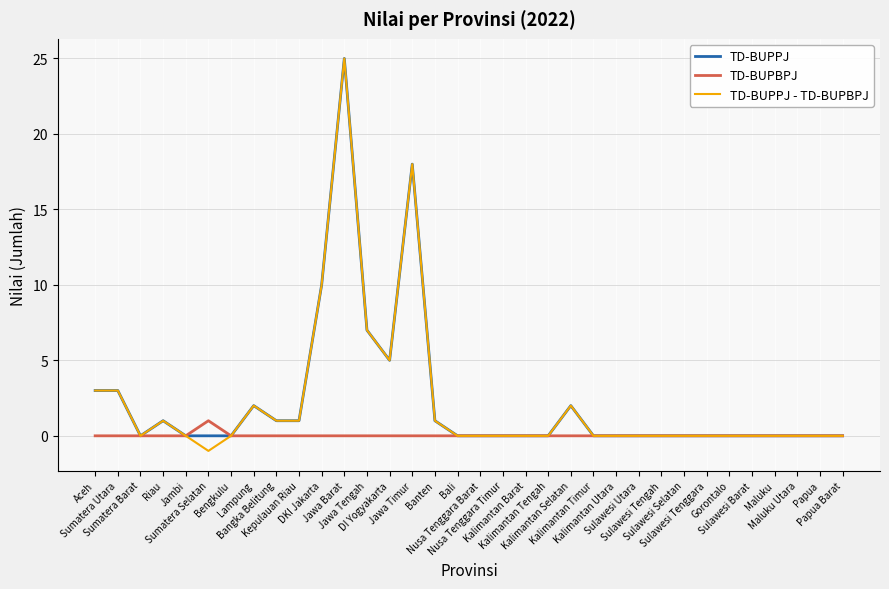

Which label corresponds to the largest value in the chart?

Jawa Barat